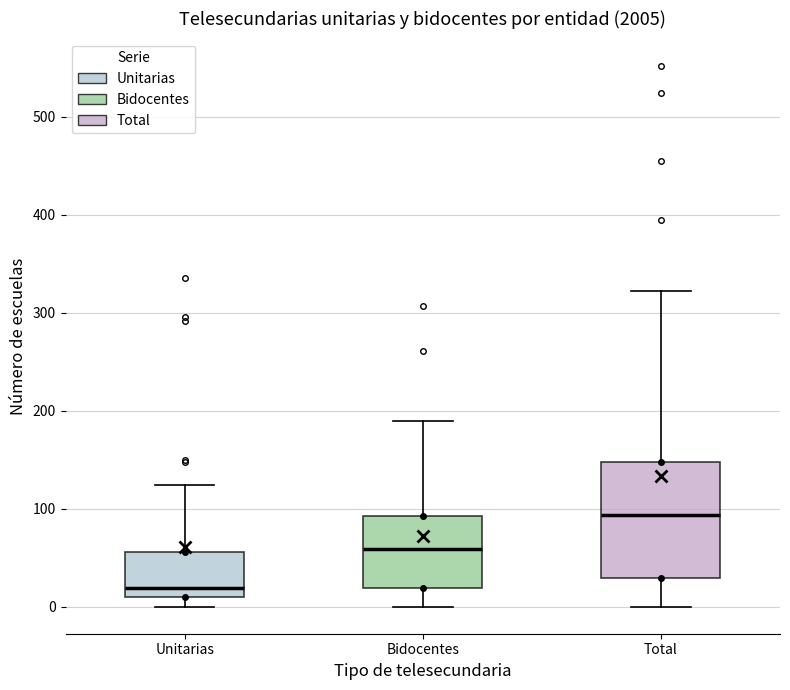

Reading left to right, read every box against the y-axis: the position of its median line, the range the box covers, and the ends of its whiskers. The values are not printed on the chart, so give them approximately, as read against the axis.

Unitarias: median 20, box 10 to 60, whiskers 0 to 120
Bidocentes: median 60, box 20 to 90, whiskers 0 to 190
Total: median 90, box 30 to 150, whiskers 0 to 320